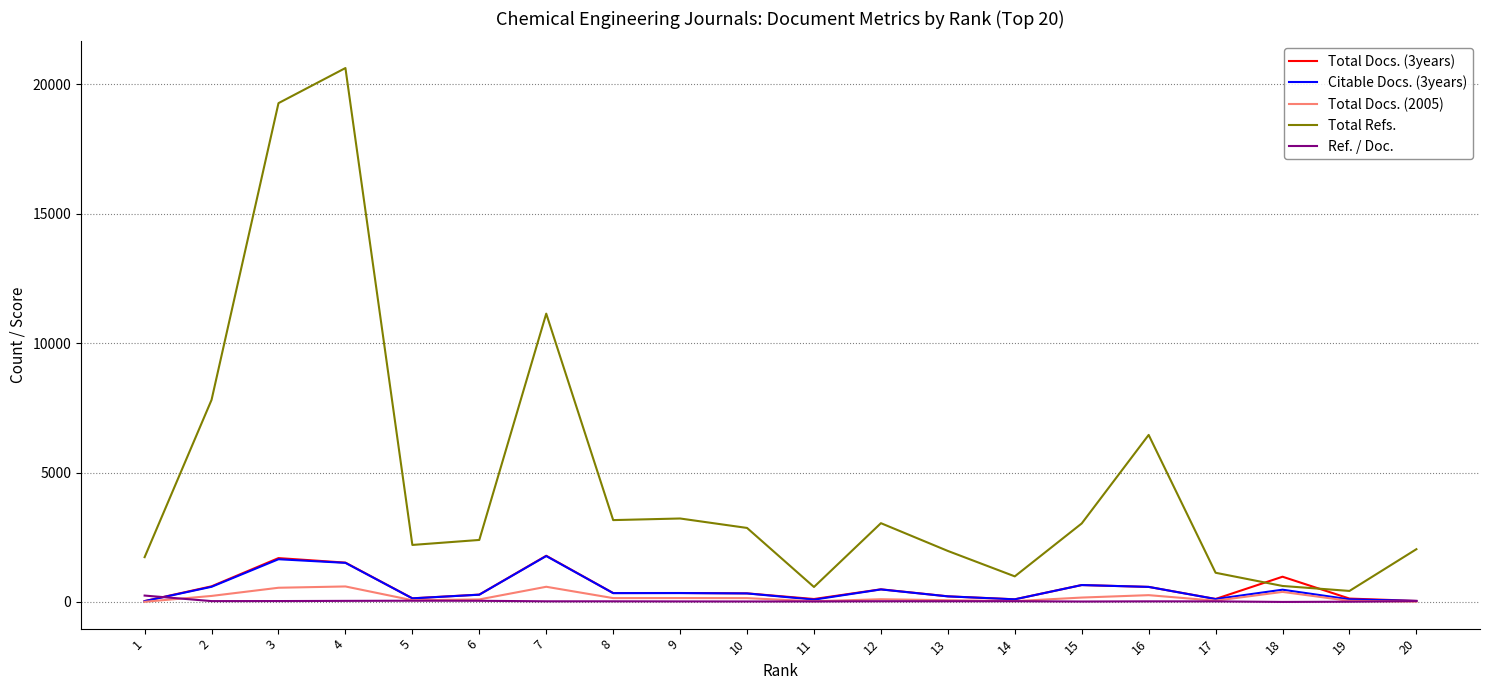

What is the difference between the highest and lowest values at 13?

1943